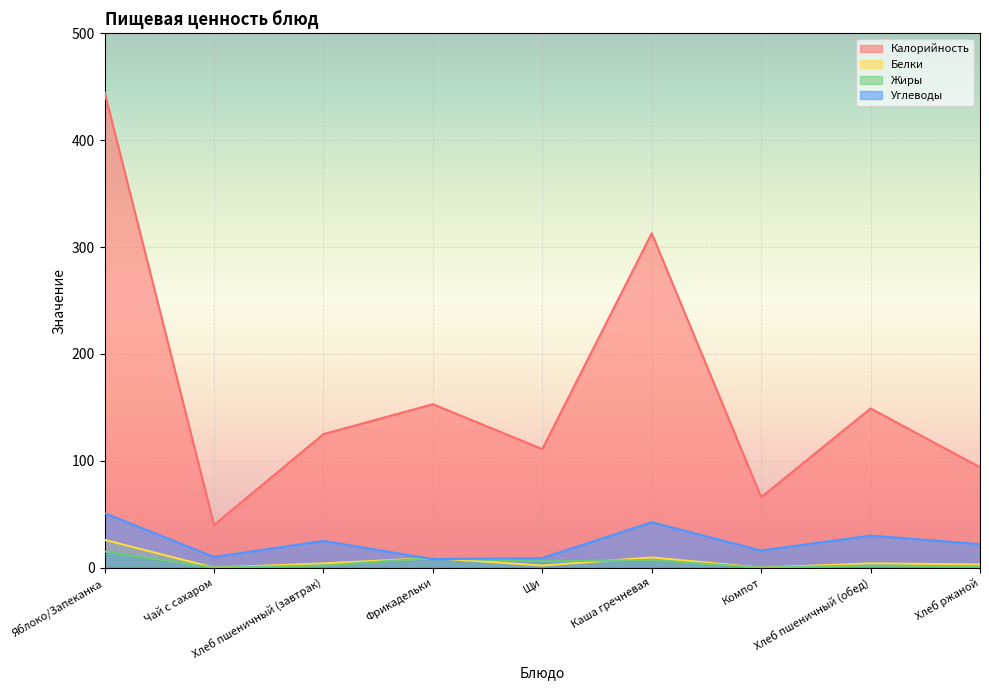

Which series changed the most between Яблоко/Запеканка and Фрикадельки?

Калорийность